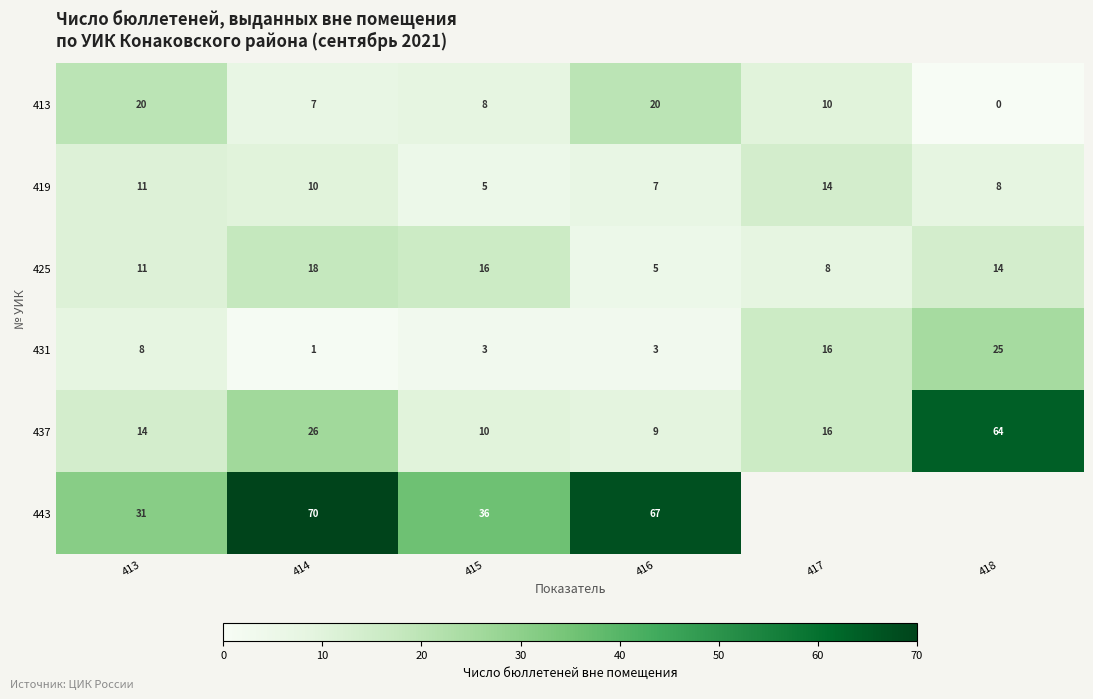

Where does the 419 series first go above 10?

413